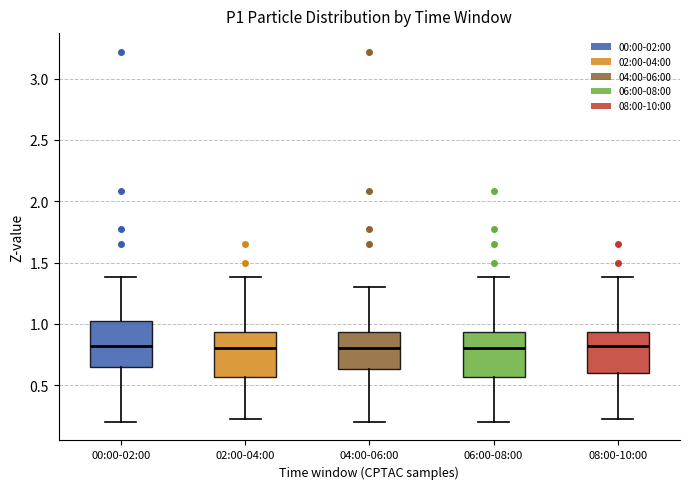

Where does the upper whisker of the box for 02:00-04:00 end on the y-axis? The values are not printed on the chart, so give them approximately, as read against the axis.

1.40